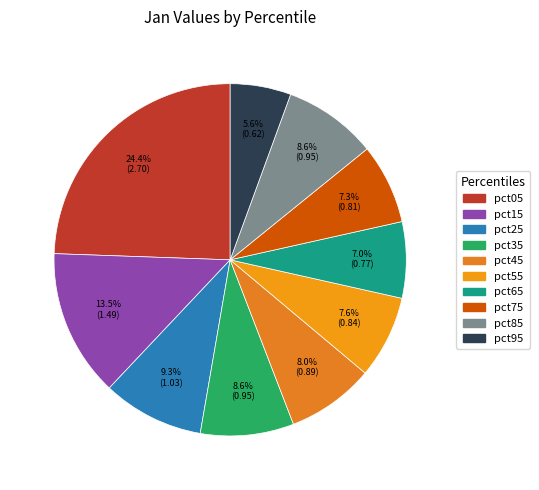

To the nearest percent, what percentage of the pie is pct05?

24%